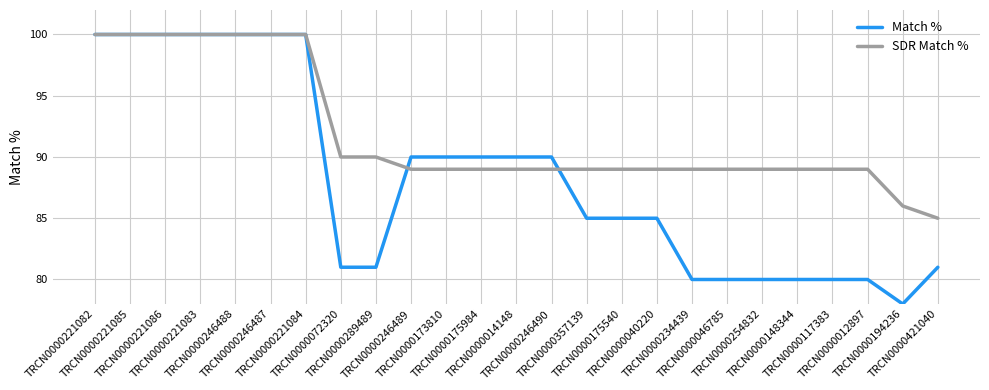

Rank the series by their average value, from lowest to highest.

Match %, SDR Match %